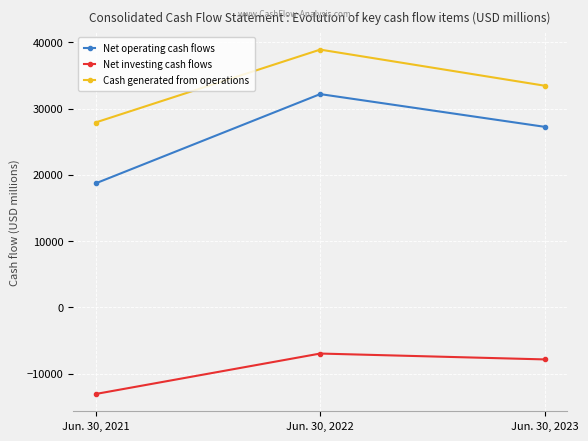

What is the difference between the Net operating cash flows values at Jun. 30, 2022 and Jun. 30, 2021?

13473